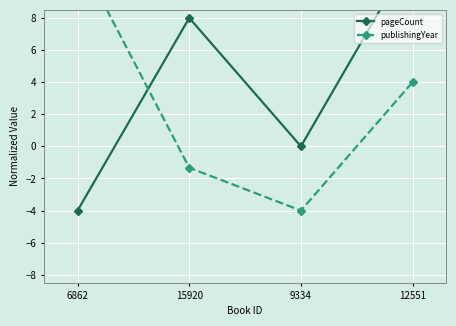

Where is the first local minimum for publishingYear?

9334